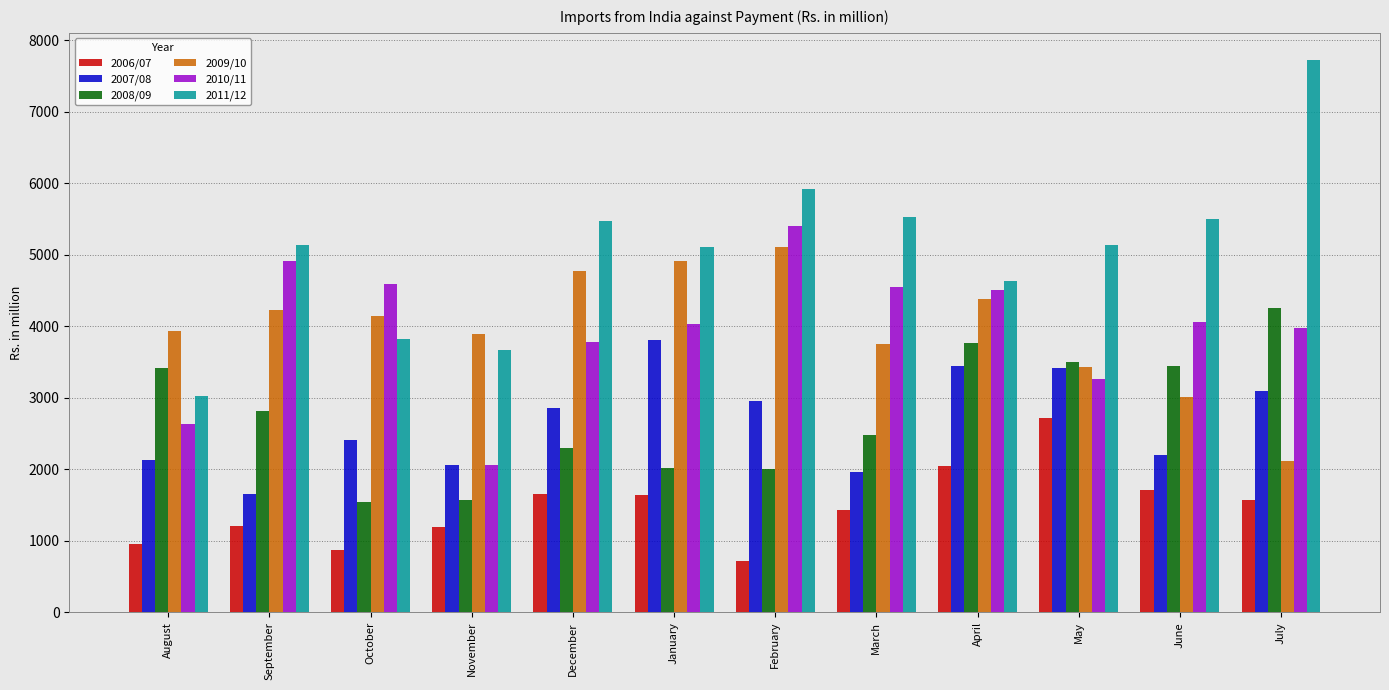

What is the value of the 2006/07 bar at the 4th from the left?

1188.3